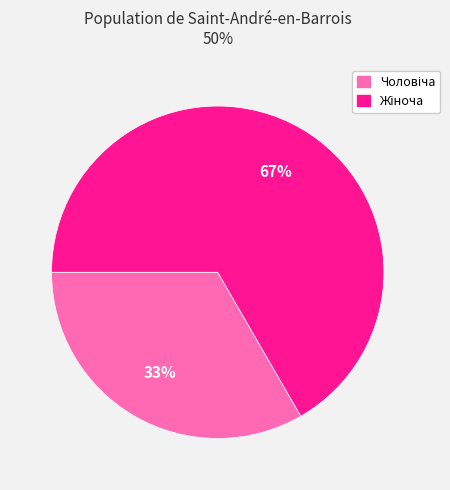

To the nearest percent, what is the average slice percentage?

50%